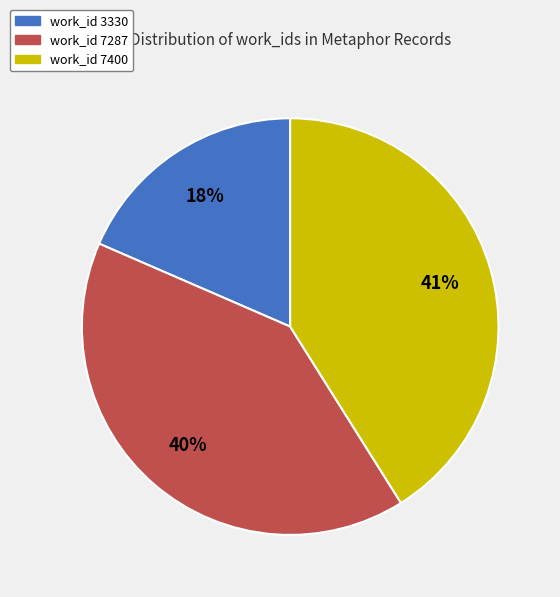

How many slices are in this pie chart?

3